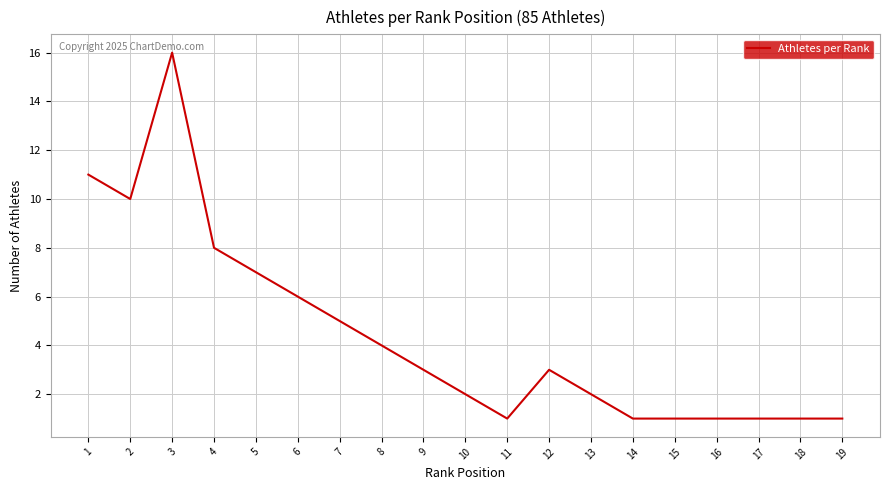

True or false: the data shows 10 at 2.

True